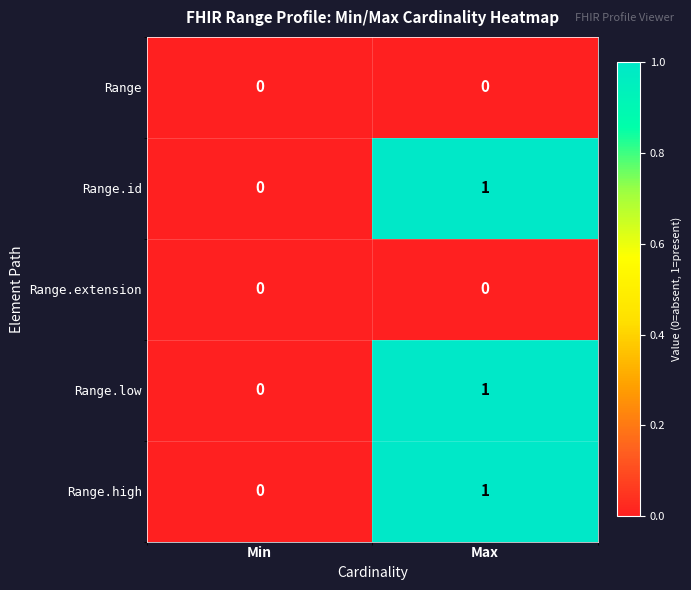

At which label is Range.id closest to 0?

Min